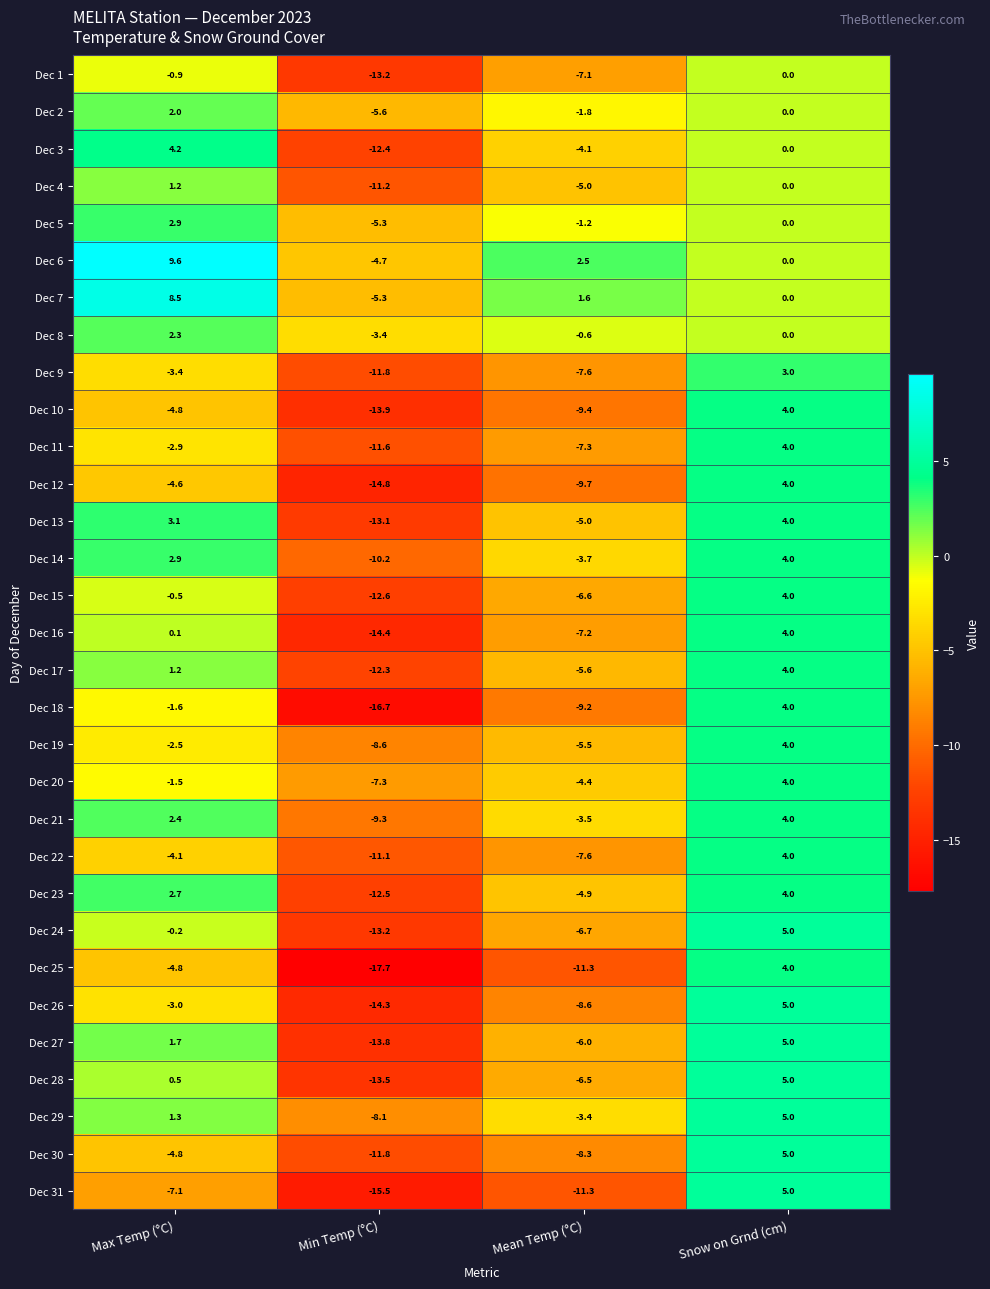

Where is Dec 7 nearest to the value 1?

Mean Temp (°C)